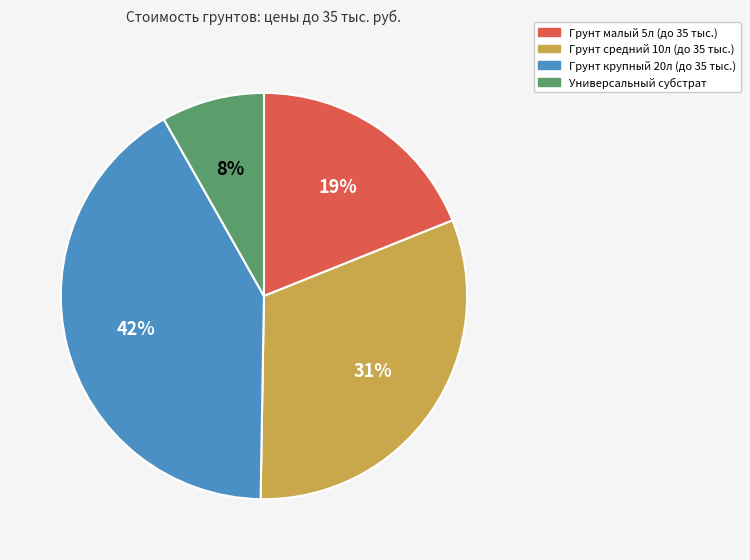

To the nearest percent, what is the average slice percentage?

25%